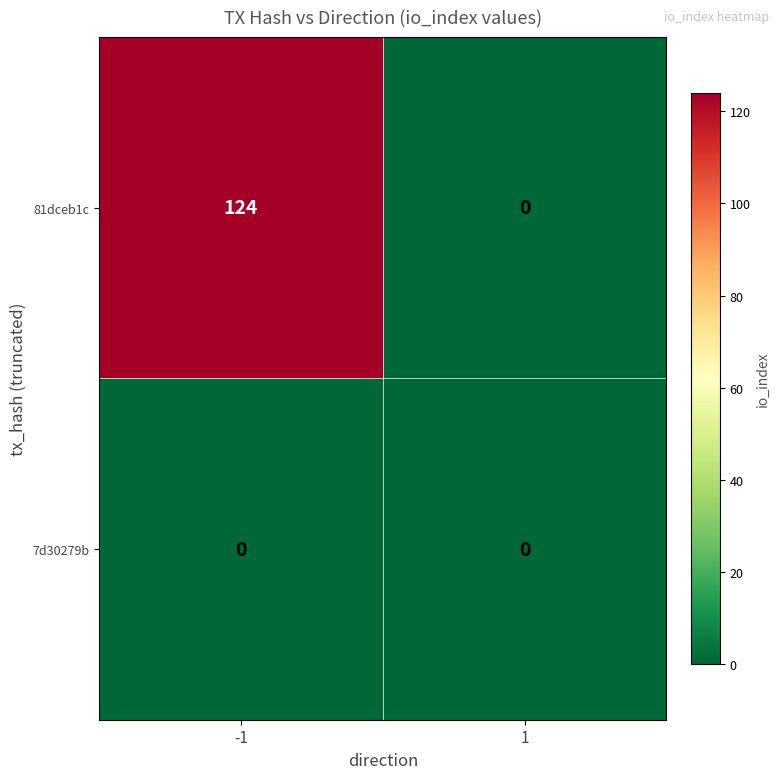

At -1, list the series in order from smallest to largest.

7d30279b, 81dceb1c